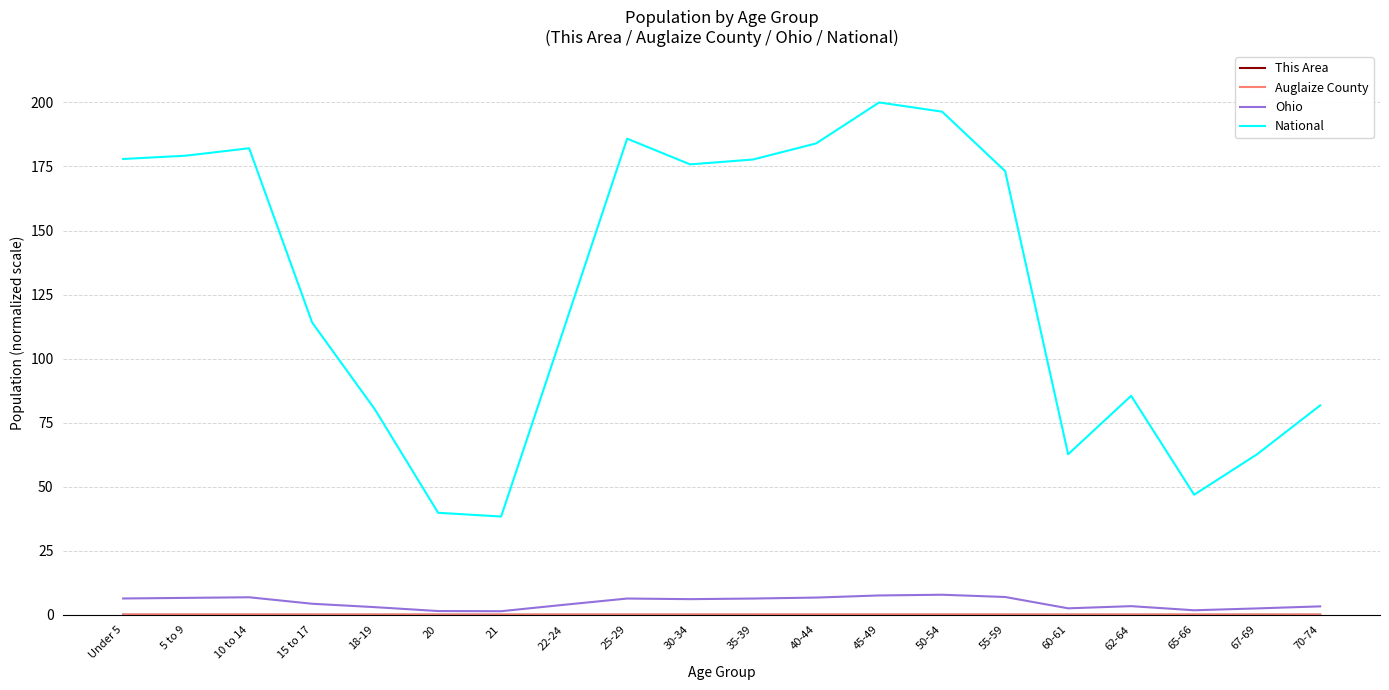

Which series has the largest range (max minus min)?

National